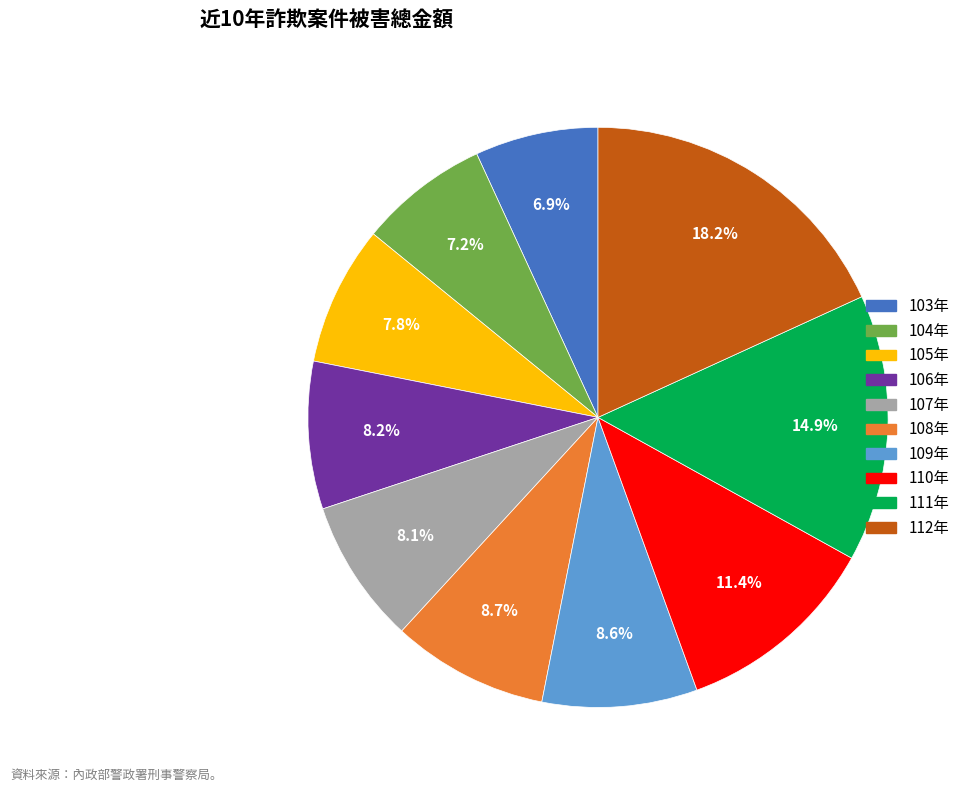

To the nearest percent, what portion does 110年 represent?

11%